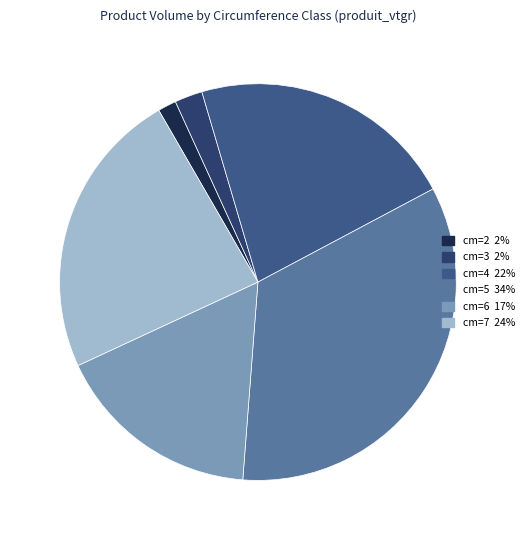

The cm=3 slice represents 1% of the pie. True or false?

False